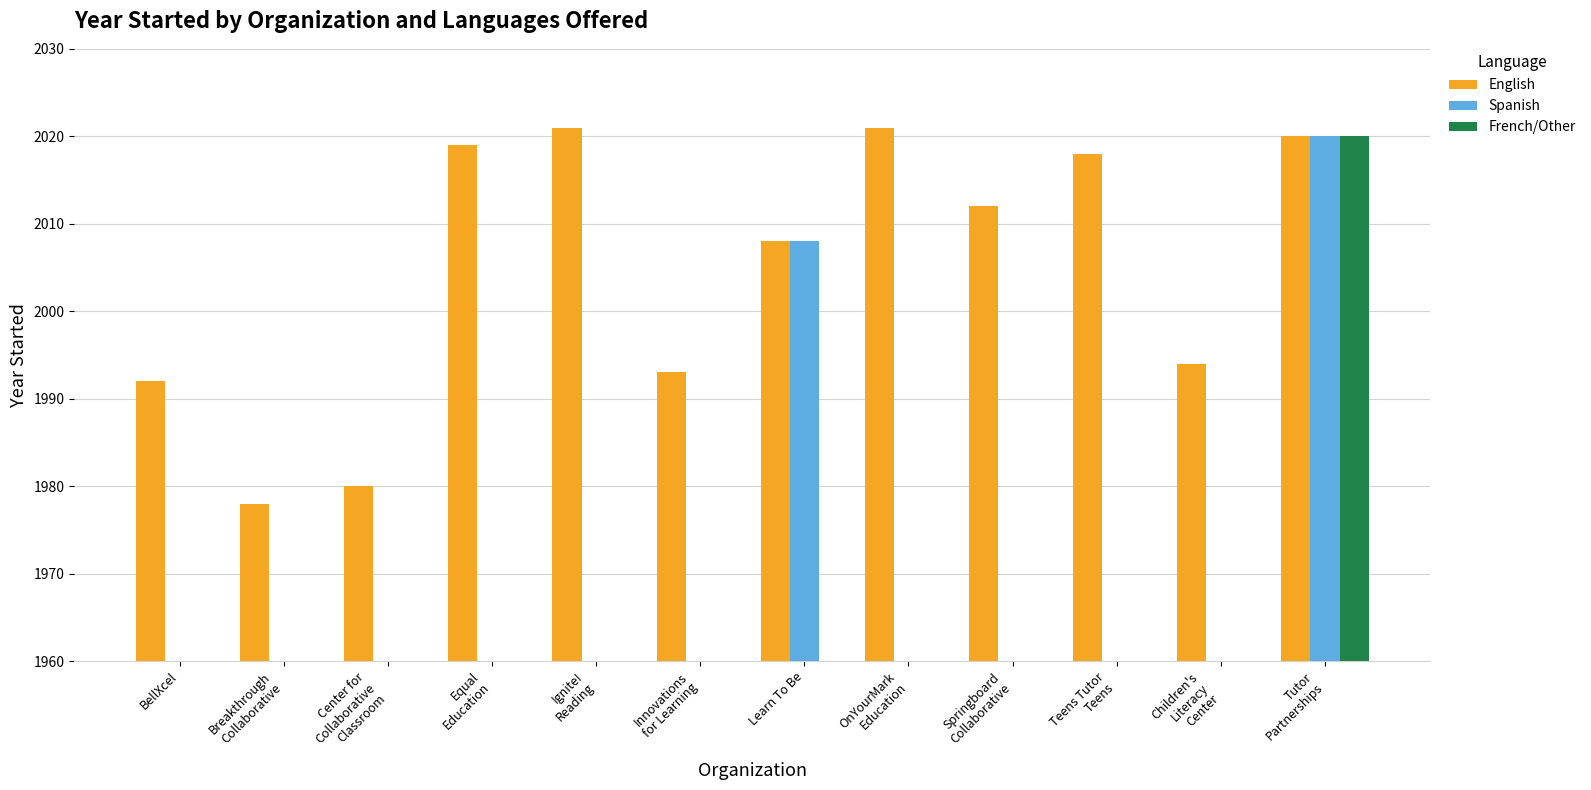

What are all the series names shown in the legend?

English, Spanish, French/Other